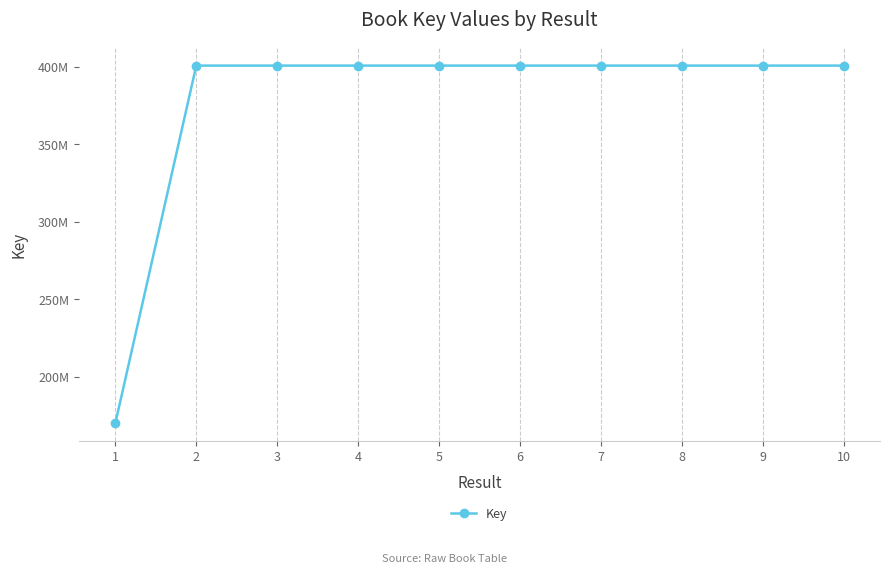

How many points are lower than both their immediate neighbors (excluding endpoints)?

3